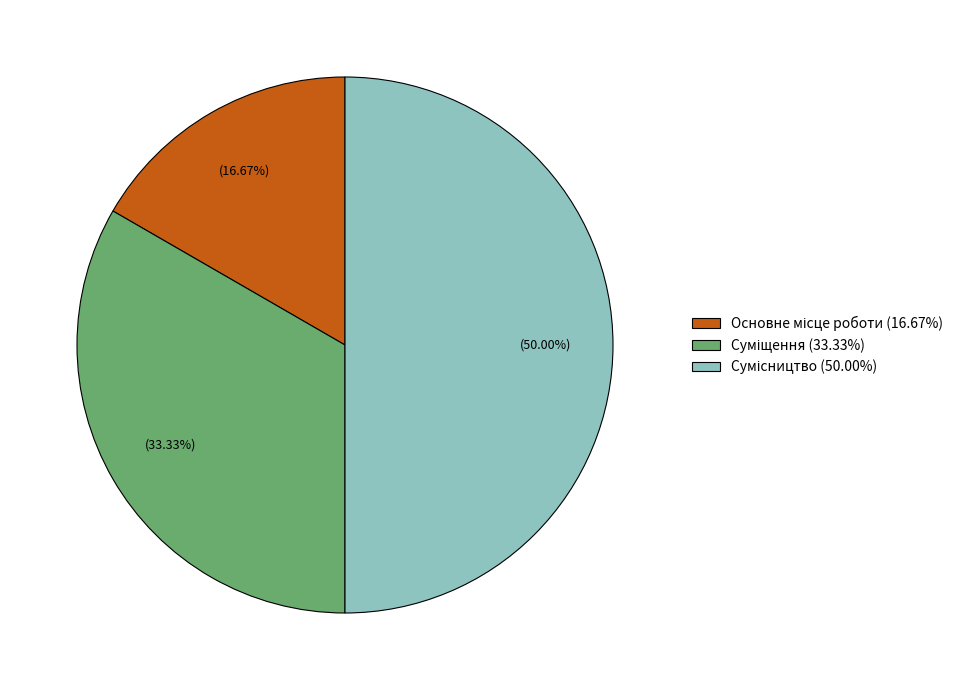

How many segments does this pie chart have?

3